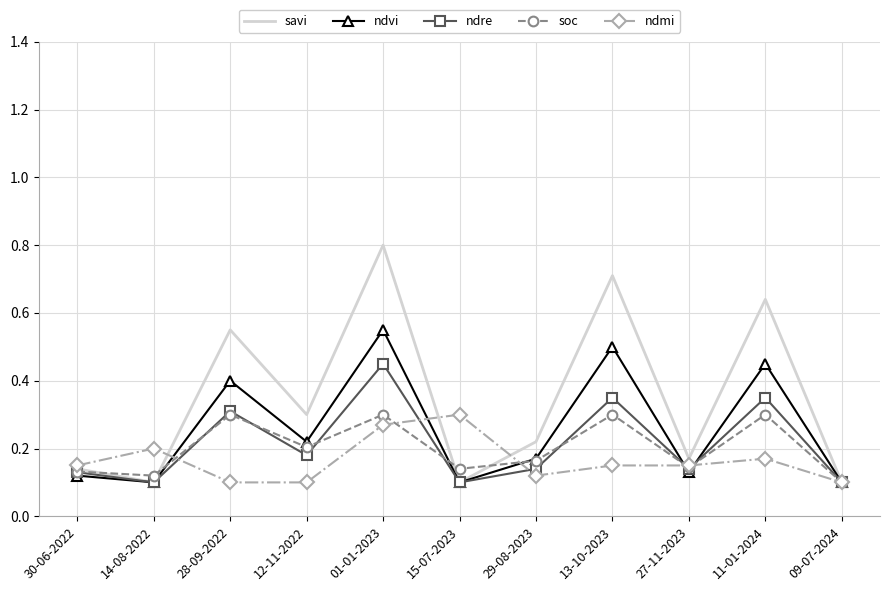

What position from the right is 28-09-2022?

9